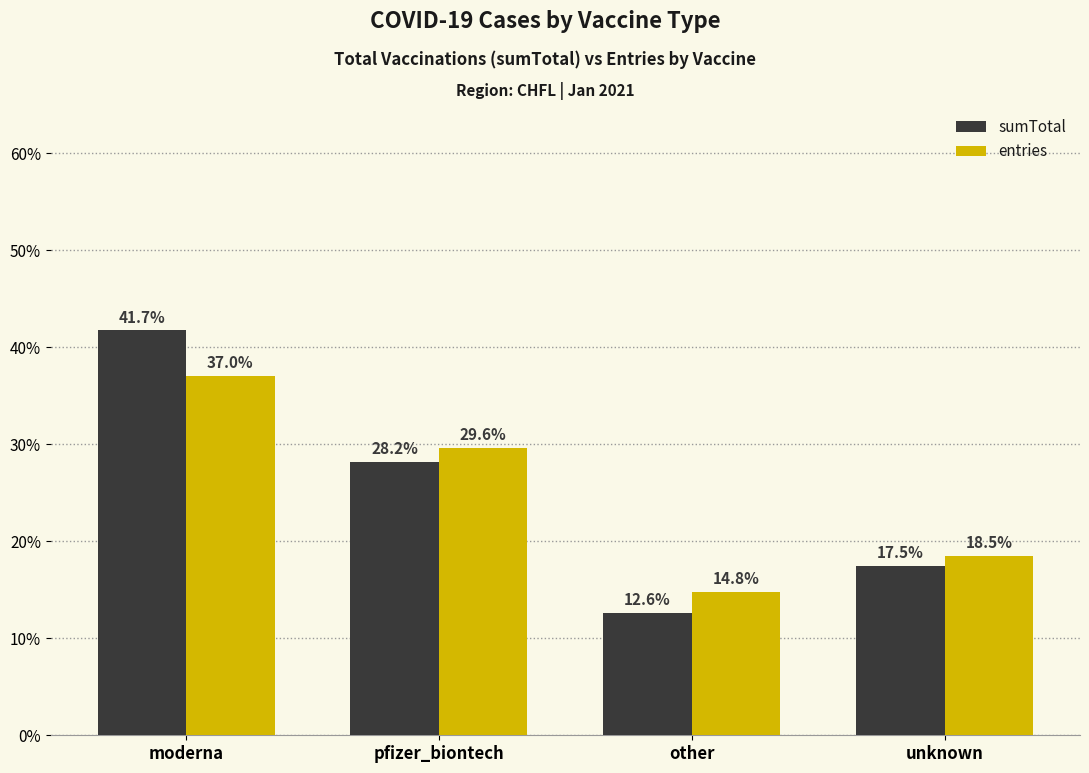

What is the lowest value of the entries series?

14.8